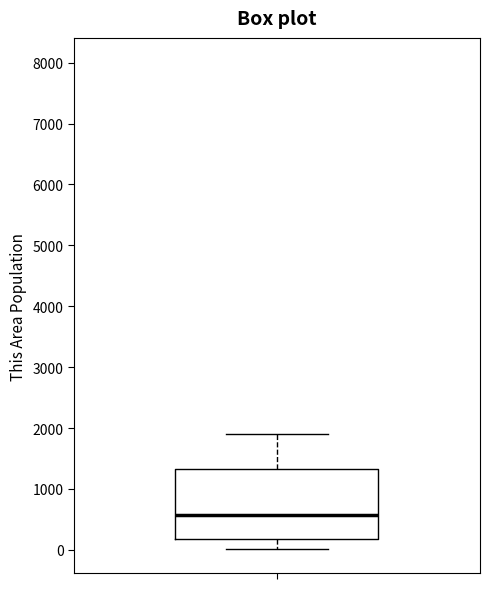

Read this box plot against the y-axis: the position of the median line, the range covered by the box, and the ends of both whiskers. The values are not printed on the chart, so give them approximately, as read against the axis.

median 600, box 200 to 1300, whiskers 0 to 1900